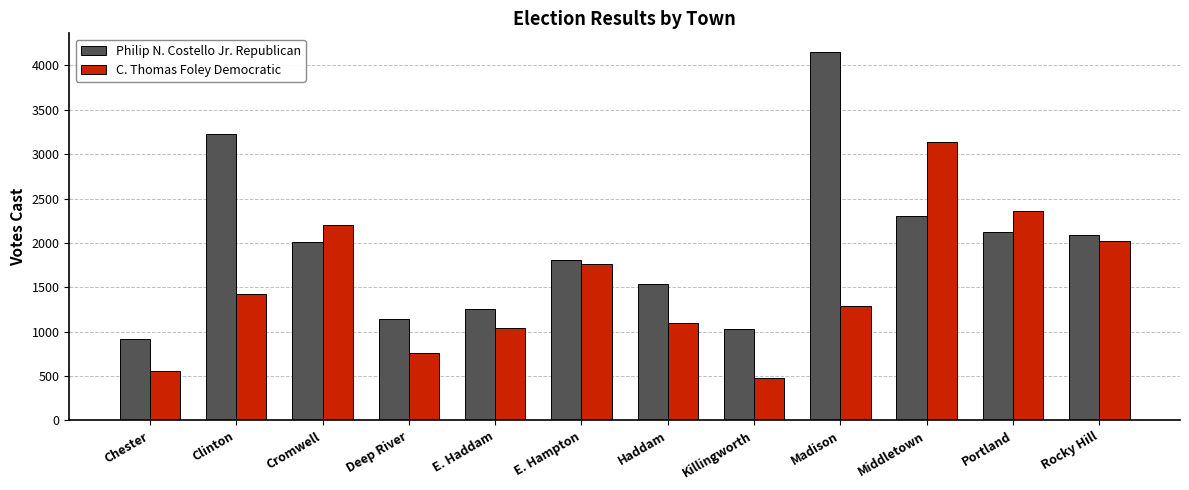

What position from the left is Haddam?

7